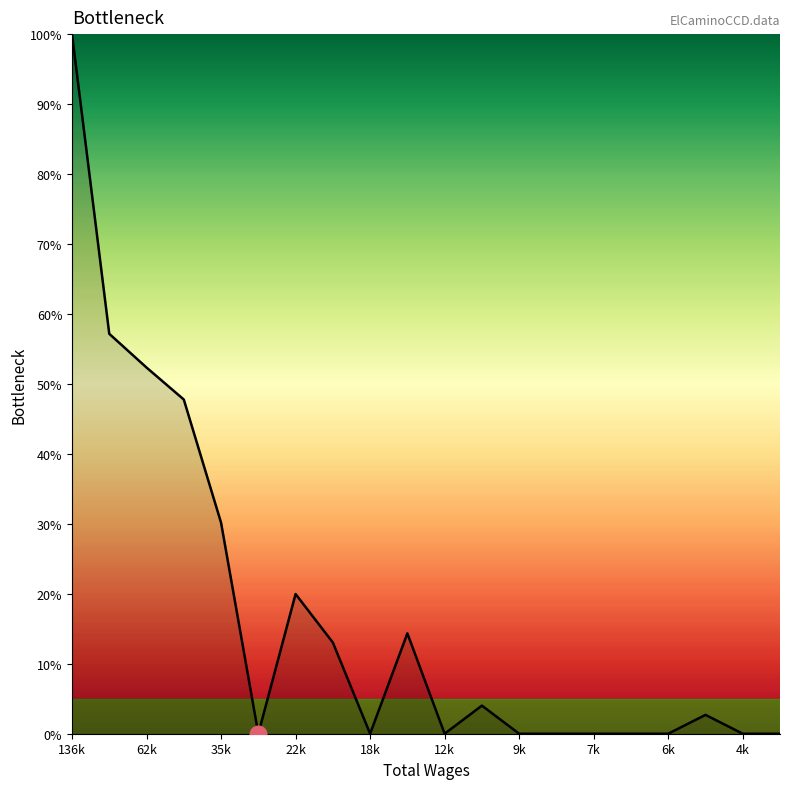

What is the maximum value shown in the chart?

100.0